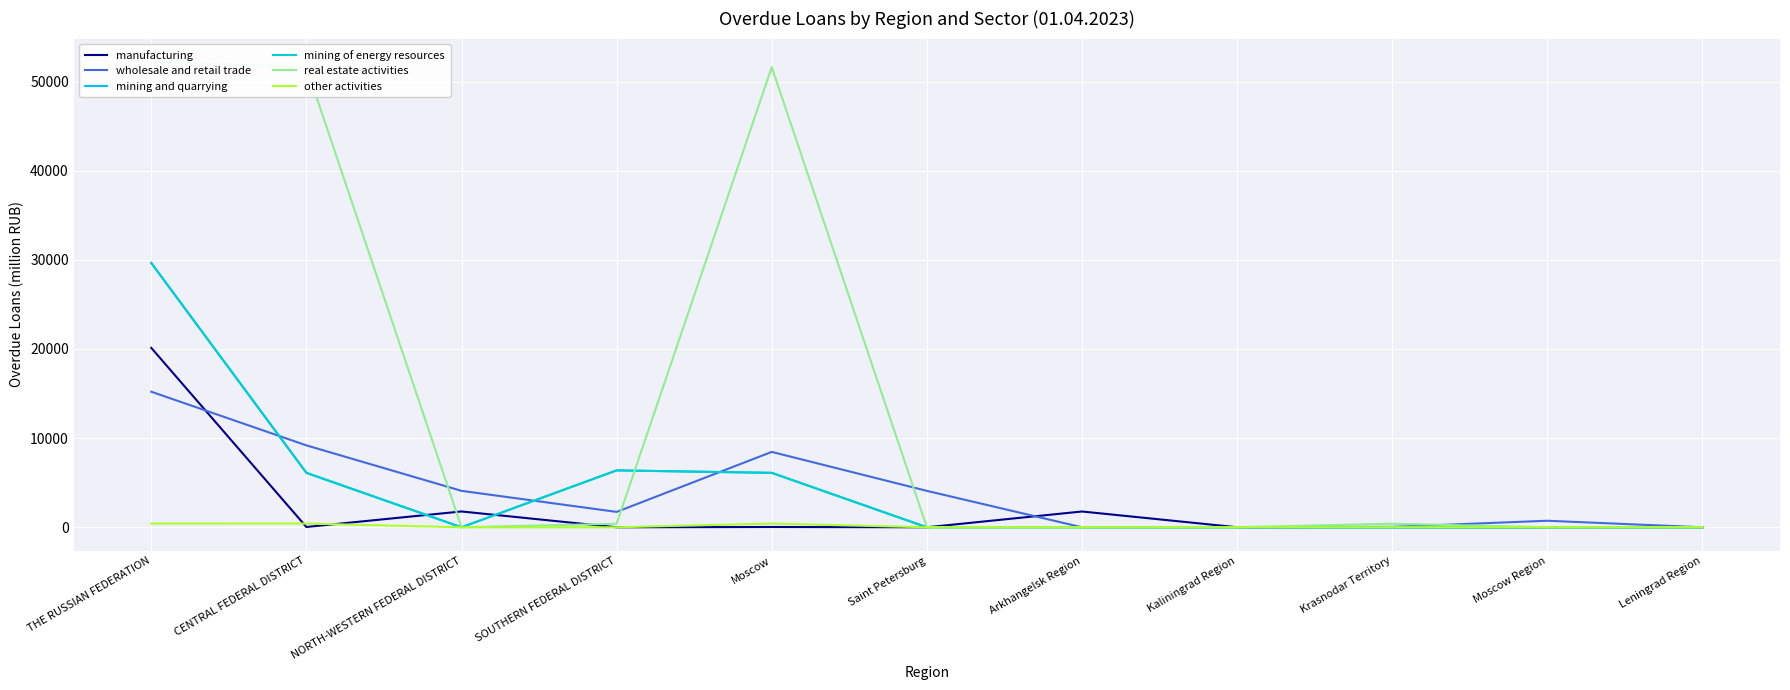

At which category is the sum across all series the highest?

THE RUSSIAN FEDERATION